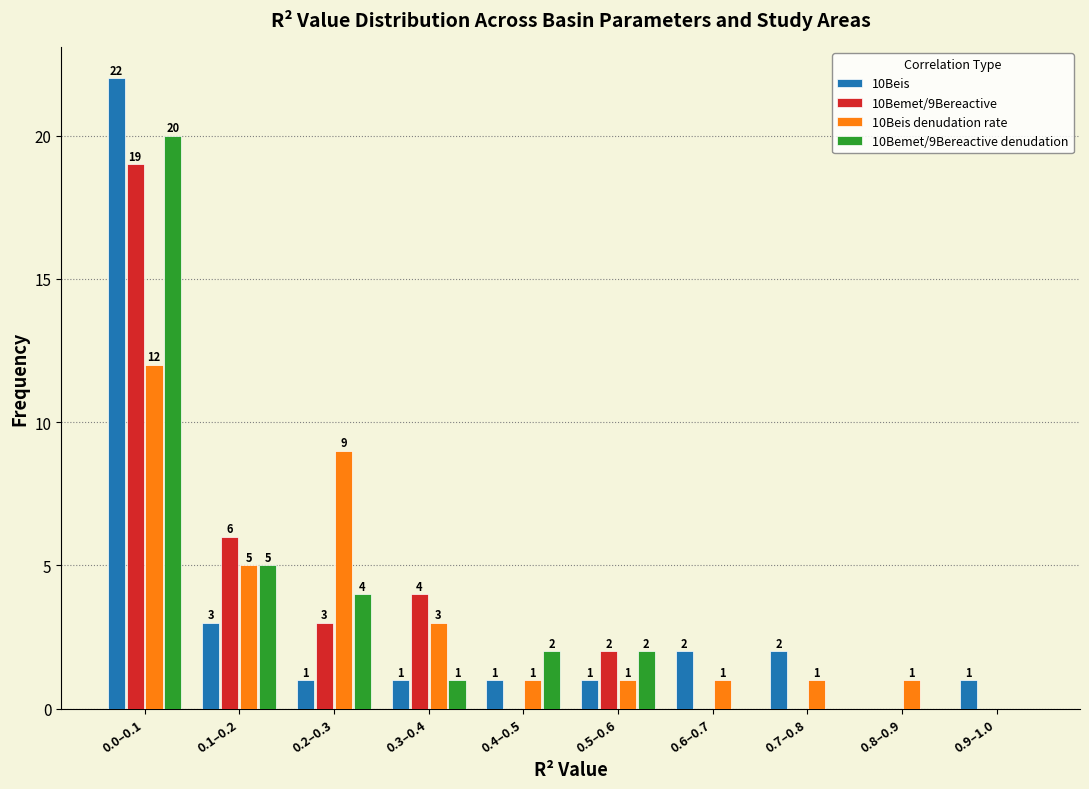

Reading right to left, extract all data points from this chart.

10Beis: 0.9–1.0=1	0.8–0.9=0	0.7–0.8=2	0.6–0.7=2	0.5–0.6=1	0.4–0.5=1	0.3–0.4=1	0.2–0.3=1	0.1–0.2=3	0.0–0.1=22
10Bemet/9Bereactive: 0.9–1.0=0	0.8–0.9=0	0.7–0.8=0	0.6–0.7=0	0.5–0.6=2	0.4–0.5=0	0.3–0.4=4	0.2–0.3=3	0.1–0.2=6	0.0–0.1=19
10Beis denudation rate: 0.9–1.0=0	0.8–0.9=1	0.7–0.8=1	0.6–0.7=1	0.5–0.6=1	0.4–0.5=1	0.3–0.4=3	0.2–0.3=9	0.1–0.2=5	0.0–0.1=12
10Bemet/9Bereactive denudation: 0.9–1.0=0	0.8–0.9=0	0.7–0.8=0	0.6–0.7=0	0.5–0.6=2	0.4–0.5=2	0.3–0.4=1	0.2–0.3=4	0.1–0.2=5	0.0–0.1=20